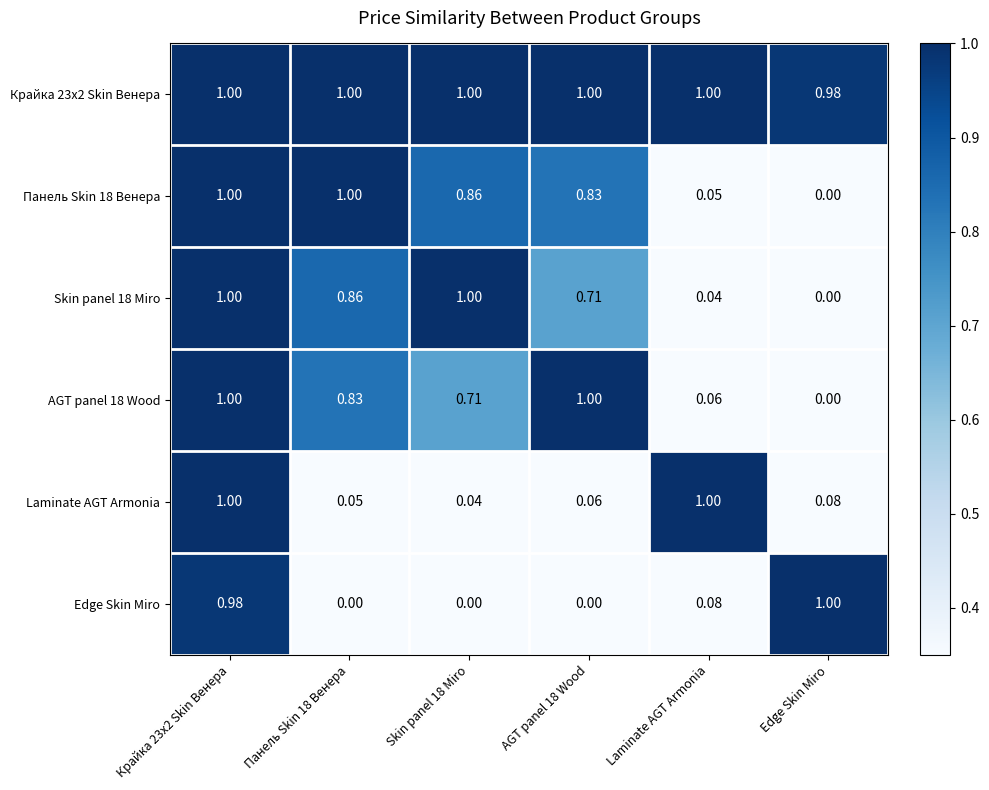

Where is AGT panel 18 Wood nearest to the value 0?

Edge Skin Miro